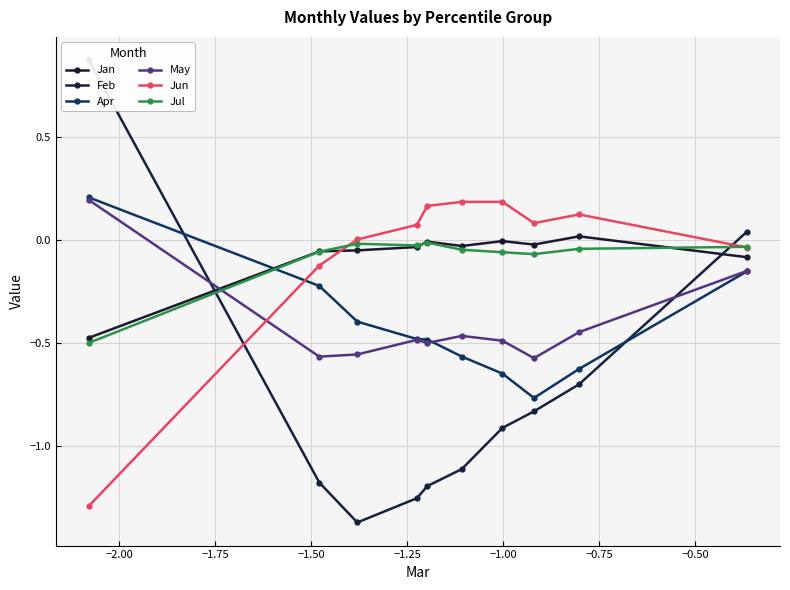

True or false: Feb has more than 0 points higher than both neighbors.

False